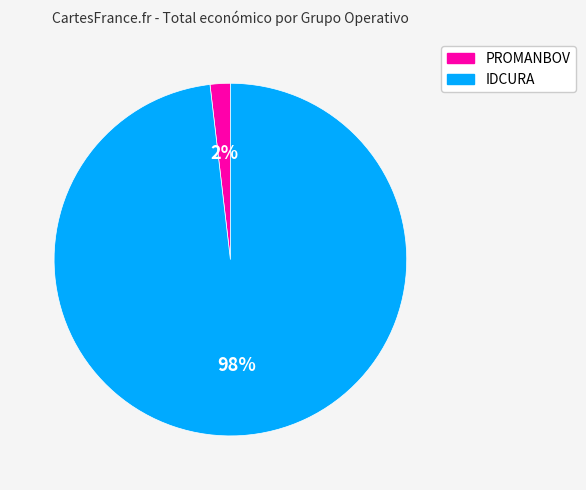

Which slice is the smallest?

PROMANBOV